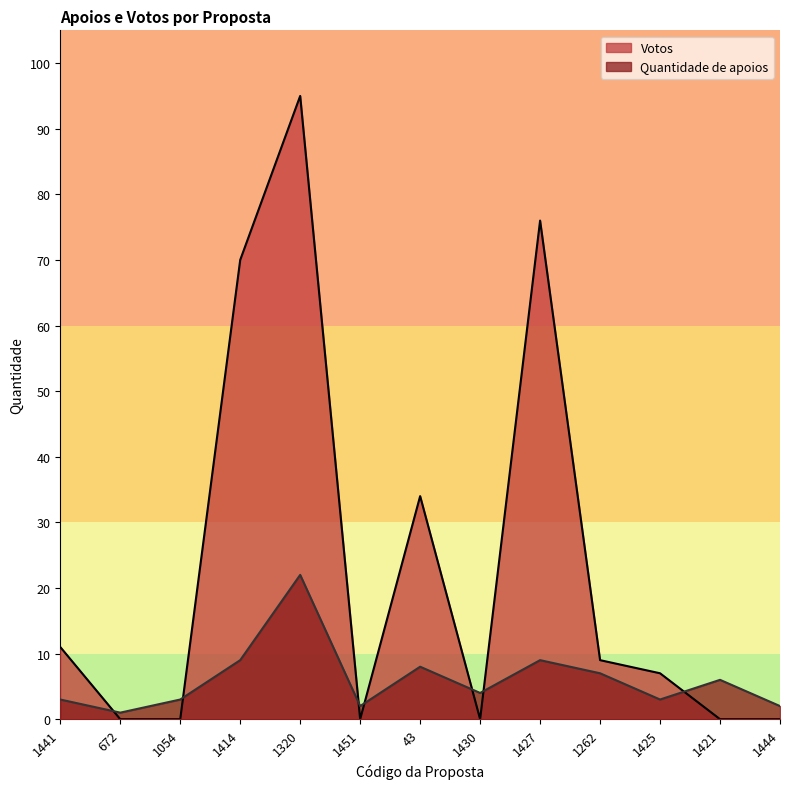

True or false: Votos has more than 1 points higher than both neighbors.

True